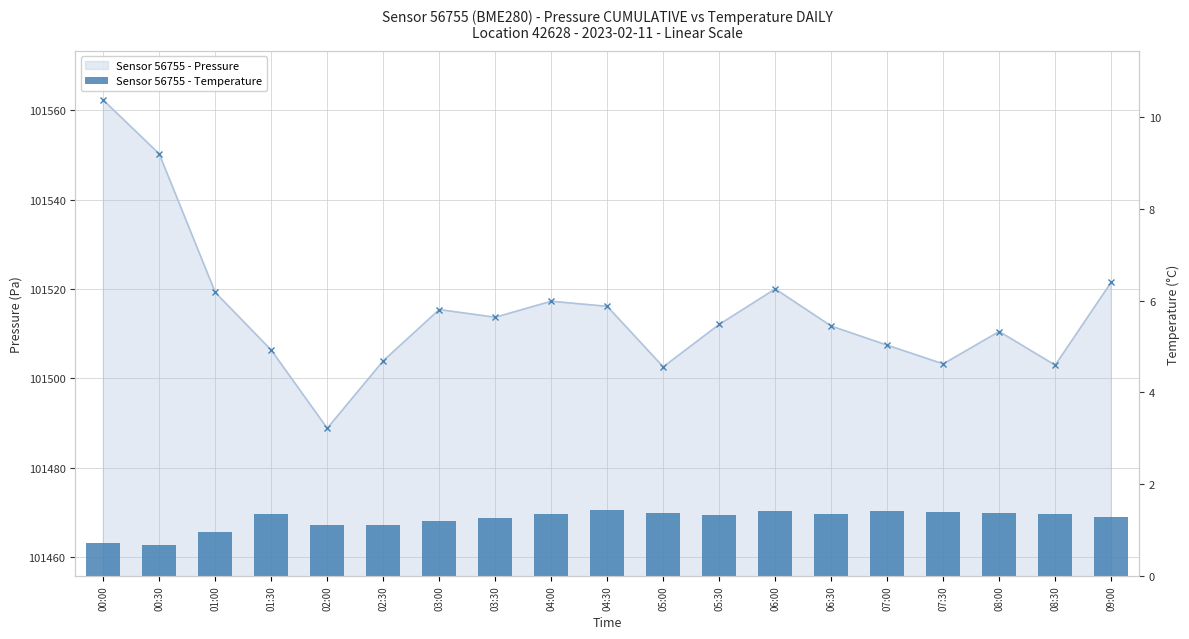

What is the smallest value displayed?

0.7